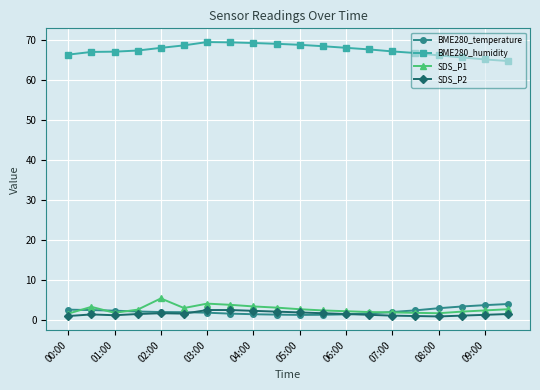

What is the lowest value of the SDS_P1 series?

1.7